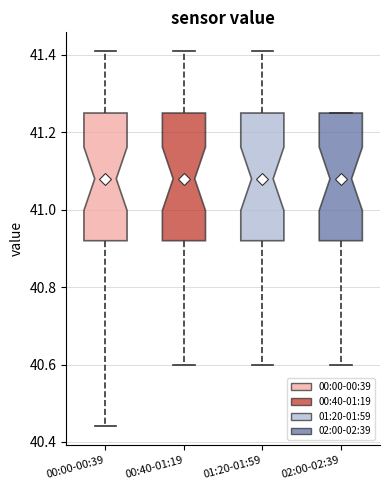

Reading left to right, read every box against the y-axis: the position of its median line, the range the box covers, and the ends of its whiskers. The values are not printed on the chart, so give them approximately, as read against the axis.

00:00-00:39: median 41.08, box 40.92 to 41.26, whiskers 40.44 to 41.42
00:40-01:19: median 41.08, box 40.92 to 41.26, whiskers 40.60 to 41.42
01:20-01:59: median 41.08, box 40.92 to 41.26, whiskers 40.60 to 41.42
02:00-02:39: median 41.08, box 40.92 to 41.26, whiskers 40.60 to 41.26